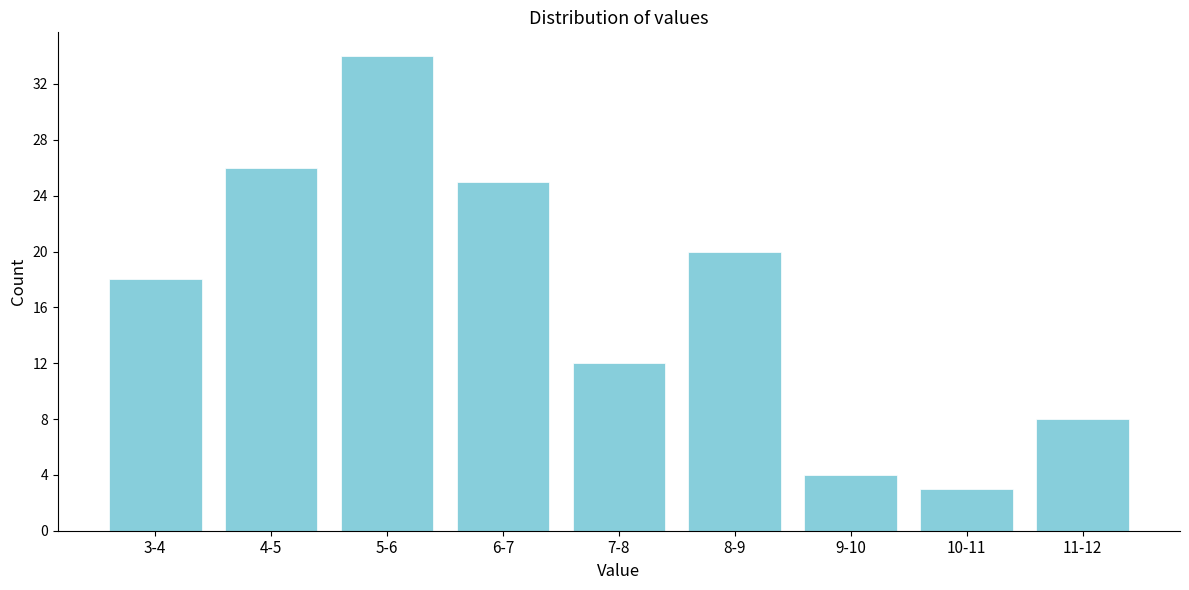

Reading left to right, extract all data points from this chart.

18	26	34	25	12	20	4	3	8